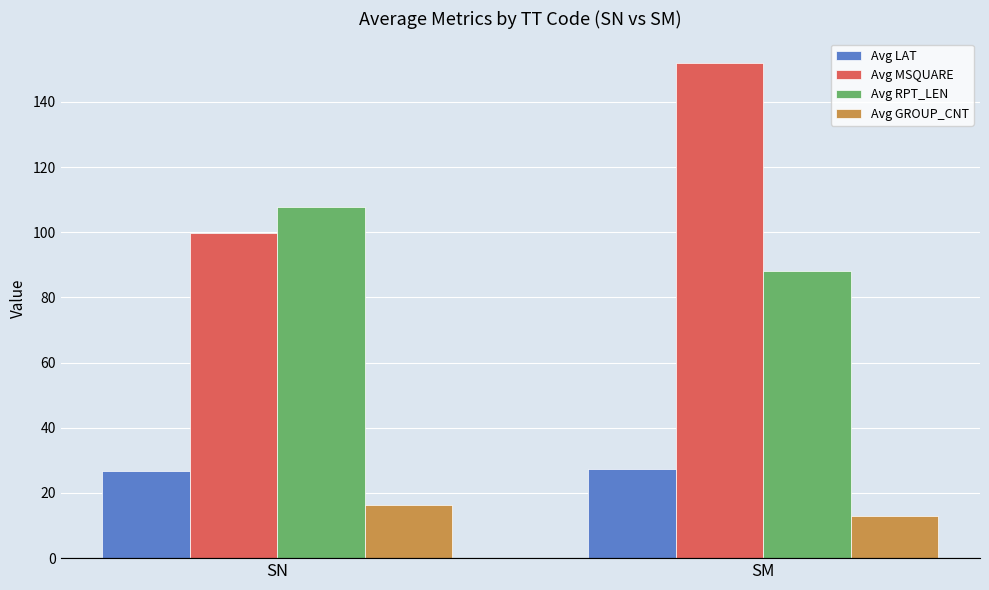

What is the sum of all Avg MSQUARE values?

251.5